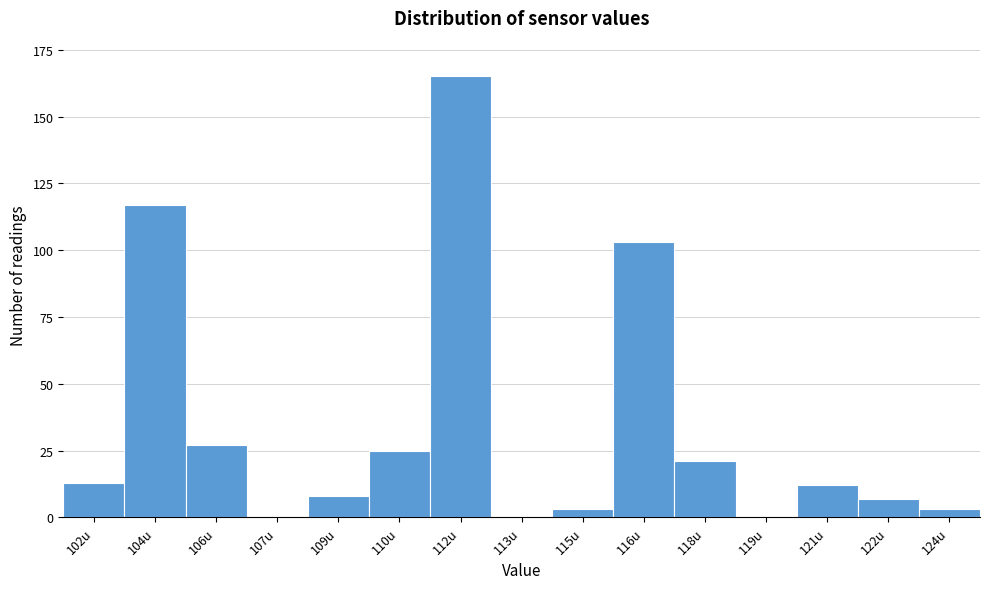

Reading left to right, transcribe all the data shown in this chart.

102u=13	104u=117	106u=27	107u=0	109u=8	110u=25	112u=165	113u=0	115u=3	116u=103	118u=21	119u=0	121u=12	122u=7	124u=3